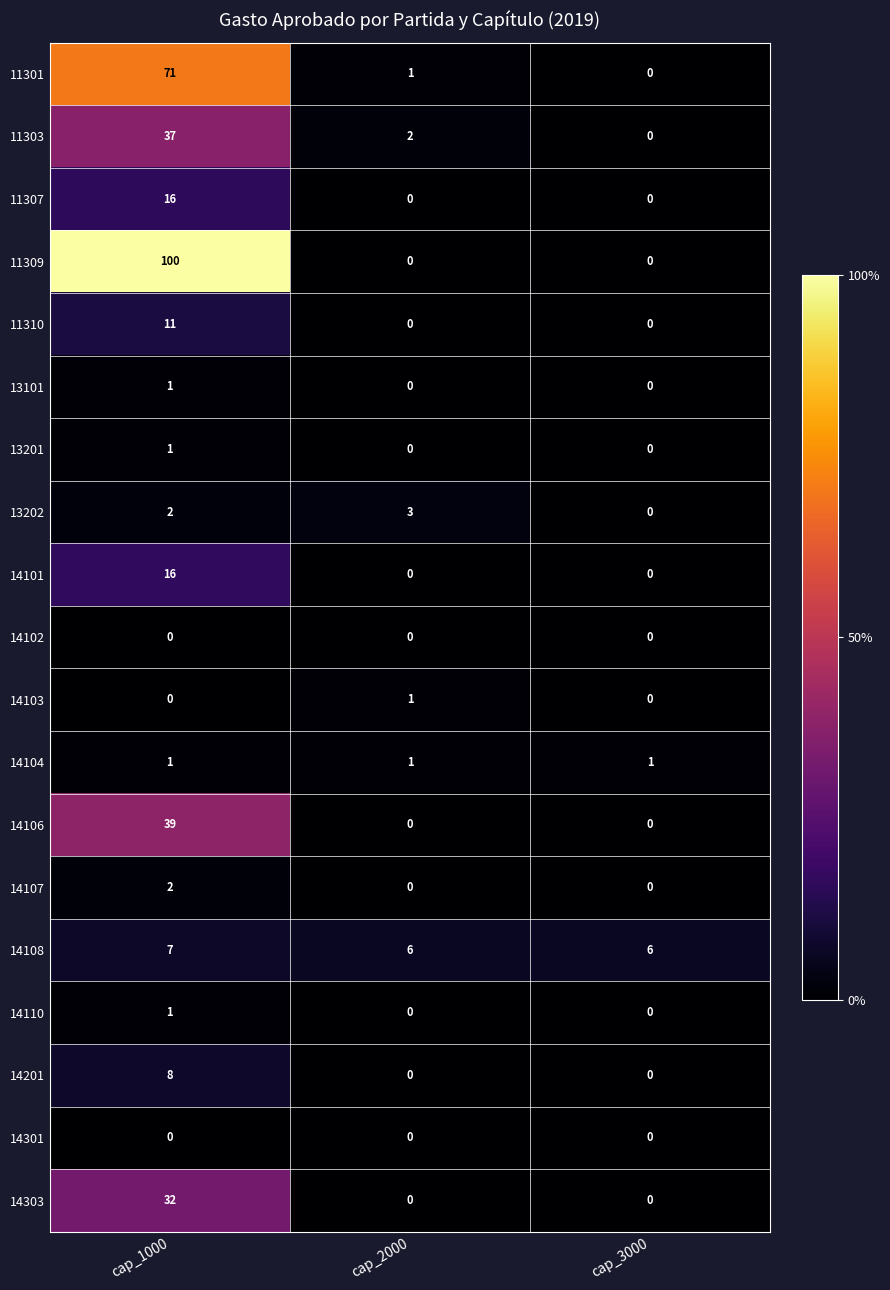

Count the number of categories in the chart.

3